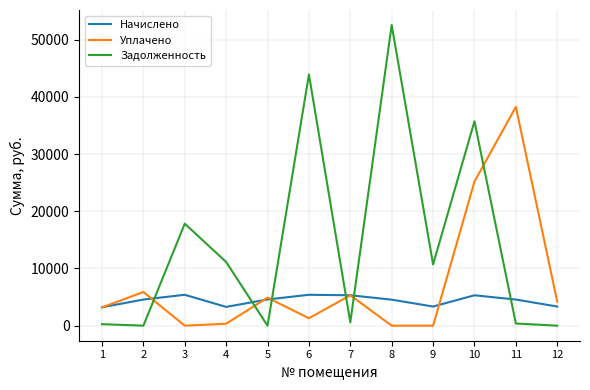

Which series has the widest spread of values?

Задолженность